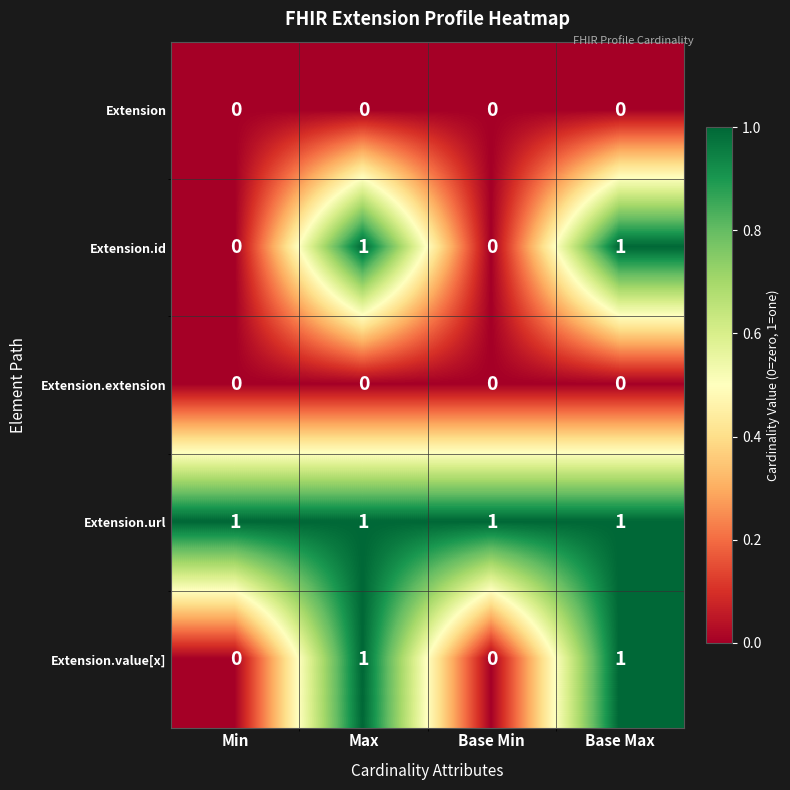

Reading left to right, transcribe all the data shown in this chart.

Extension: Min=0	Max=0	Base Min=0	Base Max=0
Extension.id: Min=0	Max=1	Base Min=0	Base Max=1
Extension.extension: Min=0	Max=0	Base Min=0	Base Max=0
Extension.url: Min=1	Max=1	Base Min=1	Base Max=1
Extension.value[x]: Min=0	Max=1	Base Min=0	Base Max=1